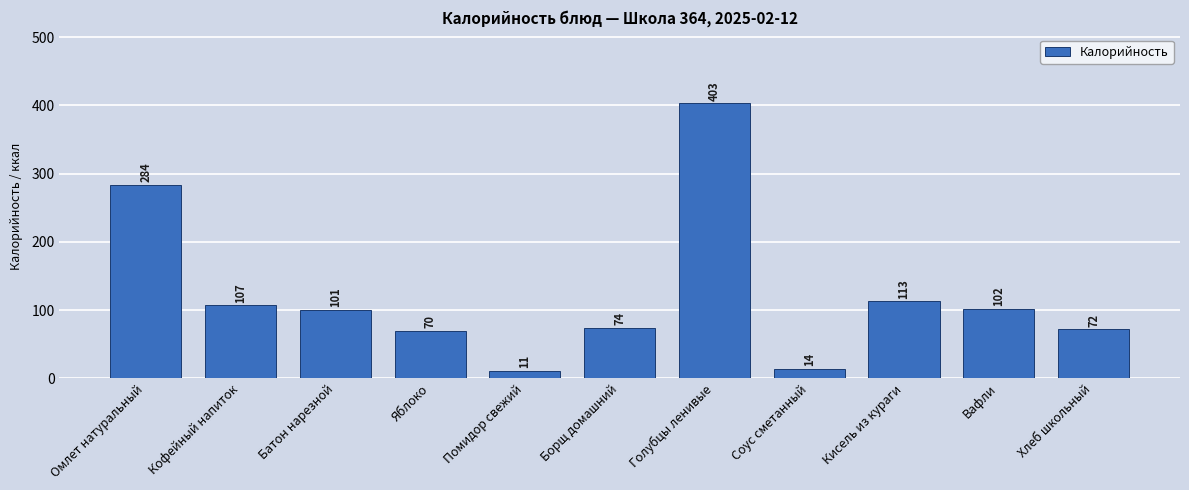

Which label corresponds to the smallest value in the chart?

Помидор свежий